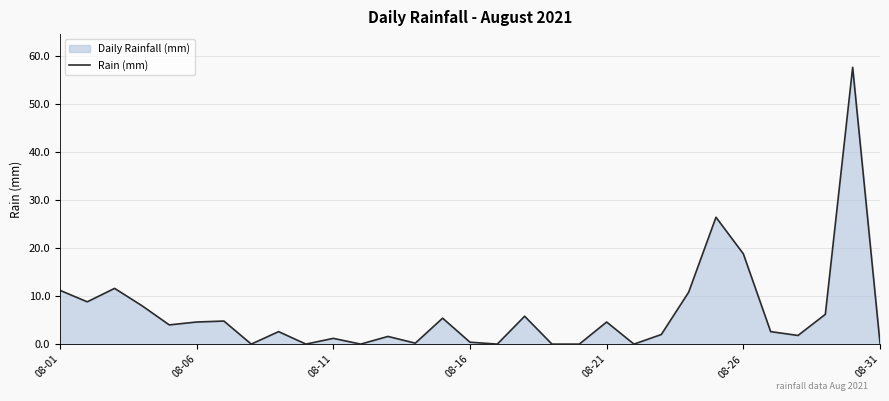

What is the value of the 30th point from the left?

57.6